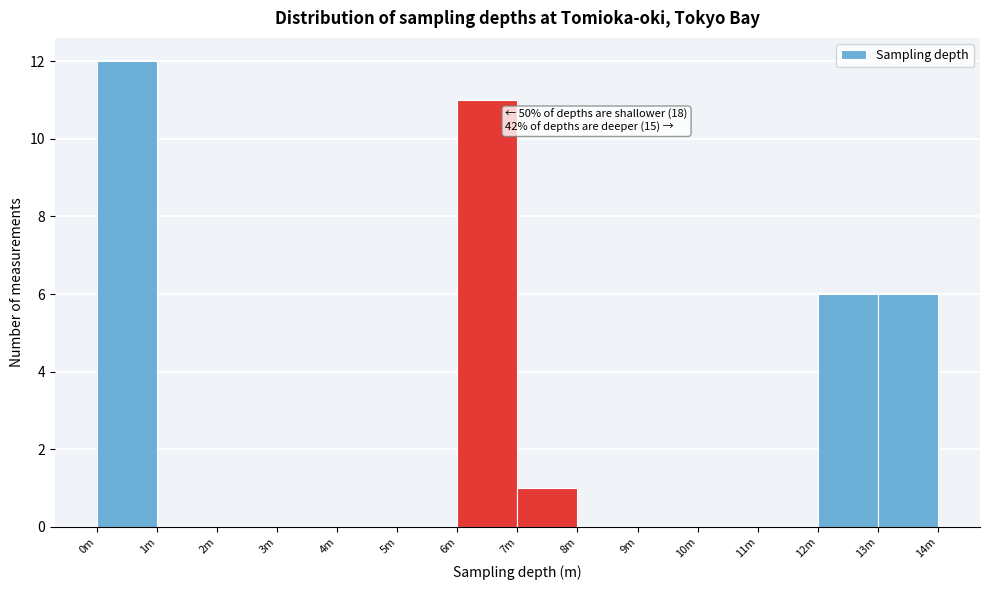

Reading left to right, list all the values displayed in this chart.

0m=12	1m=0	2m=0	3m=0	4m=0	5m=0	6m=11	7m=1	8m=0	9m=0	10m=0	11m=0	12m=6	13m=6